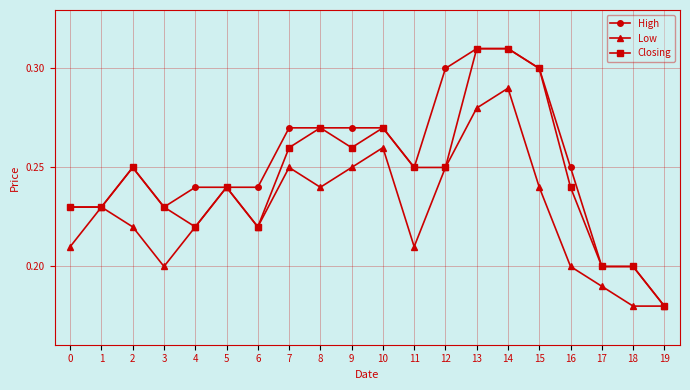

Count the number of data series in this chart.

3